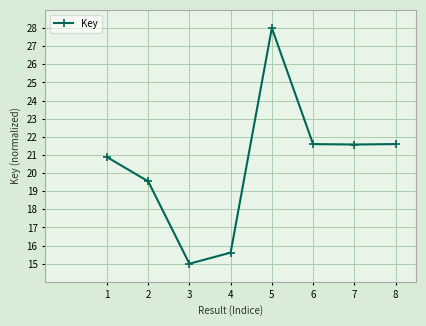

What value does the data have at 5?

28.0